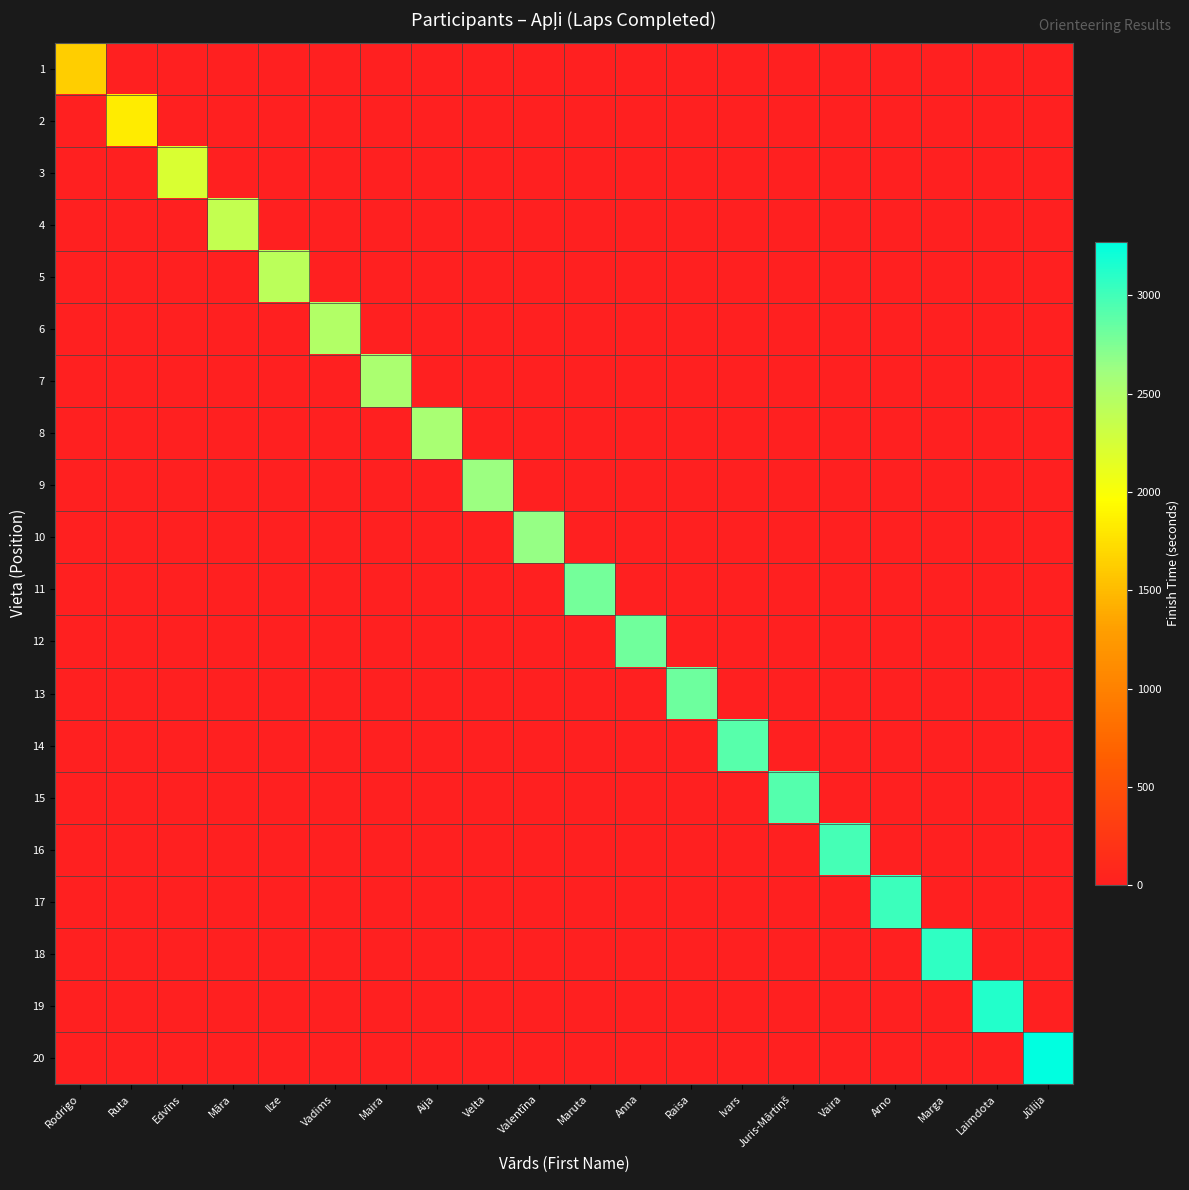

What is the total value across all series at Ilze?

2422